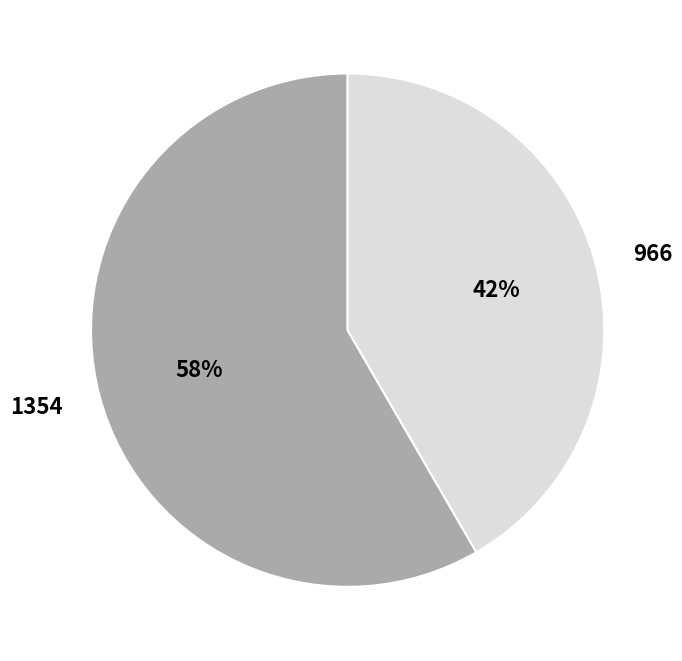

To the nearest percent, what is the average slice percentage?

50%